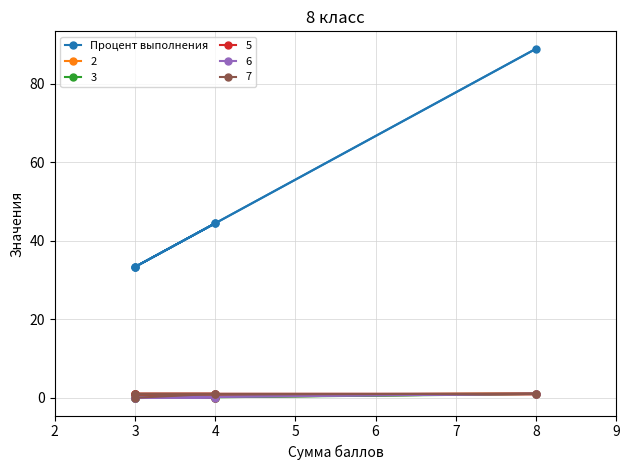

What is the change in value from 4 to 3?

-11.1